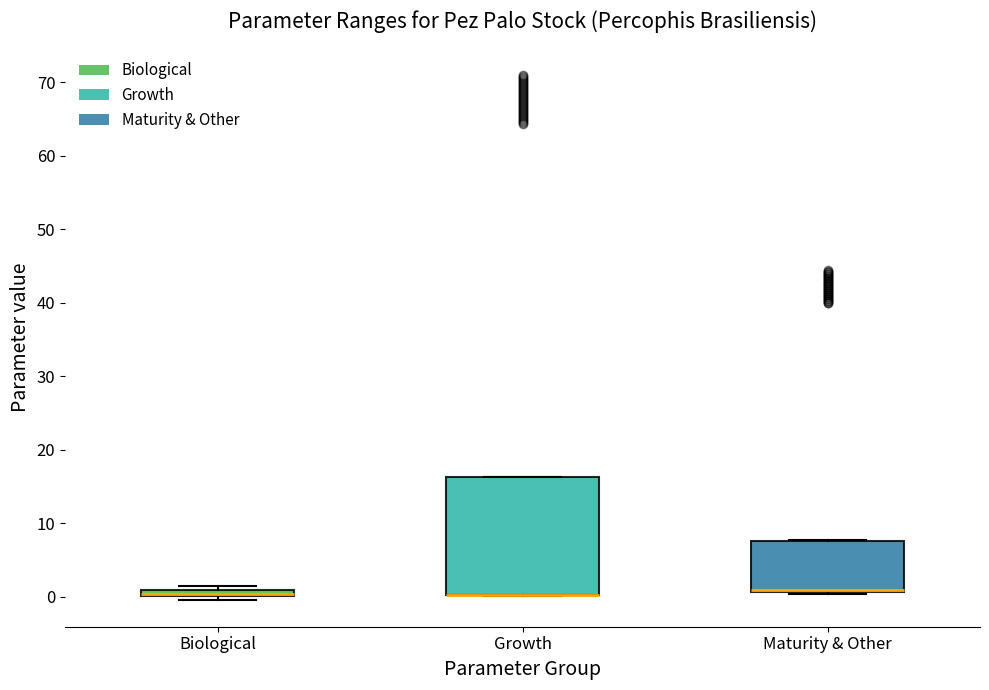

Which box is the tallest, from its lower edge to its upper edge?

Growth